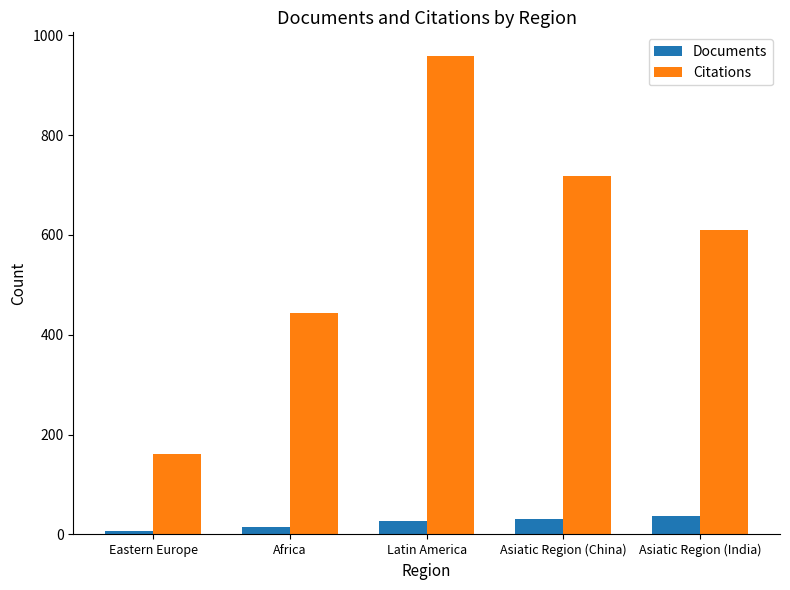

What is the sum of all Documents values?

114